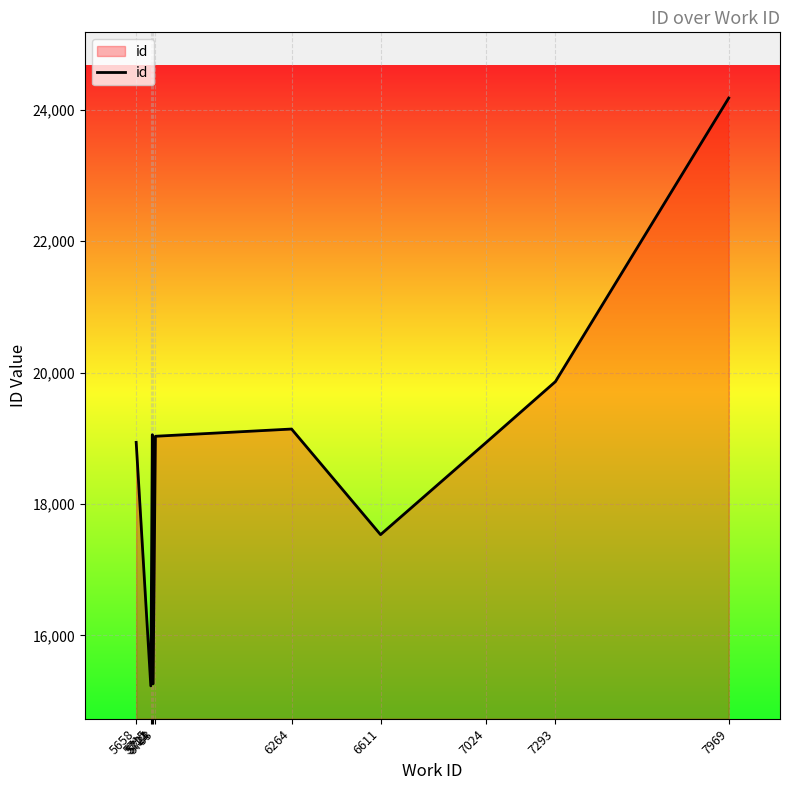

True or false: the data shows 4817 at 5733.

False